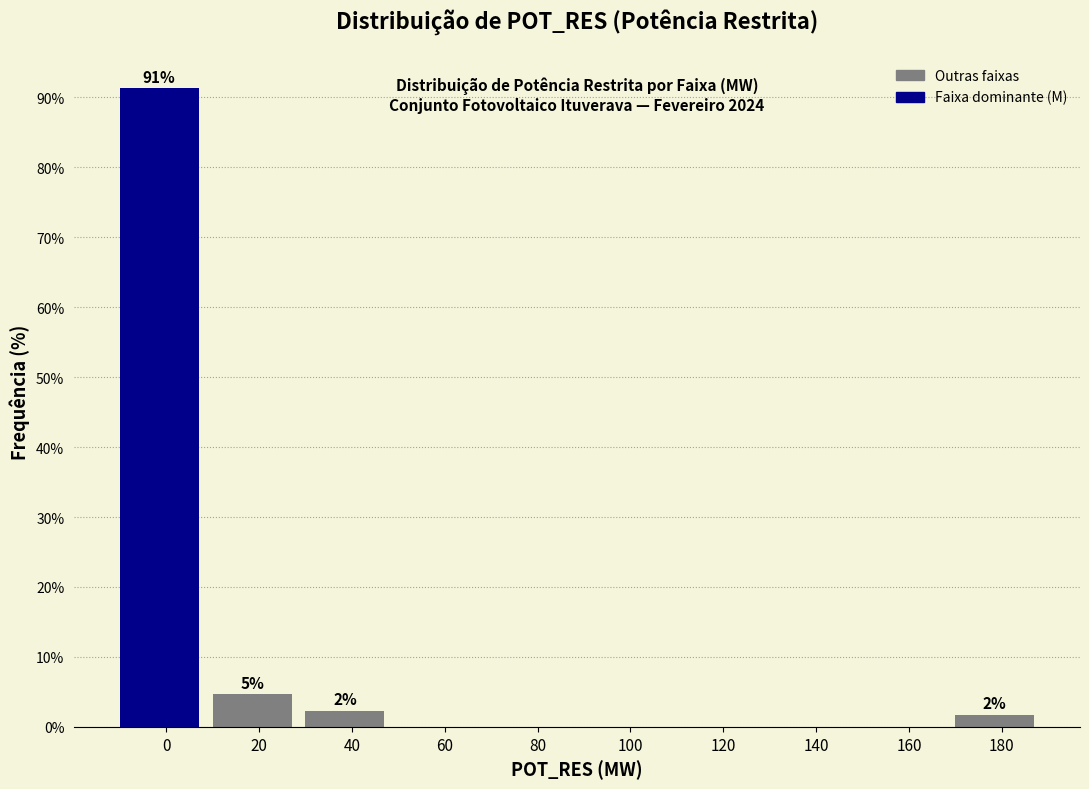

Reading left to right, transcribe all the data shown in this chart.

0=91.3	20=4.7	40=2.3	60=0.0	80=0.0	100=0.0	120=0.0	140=0.0	160=0.0	180=1.7